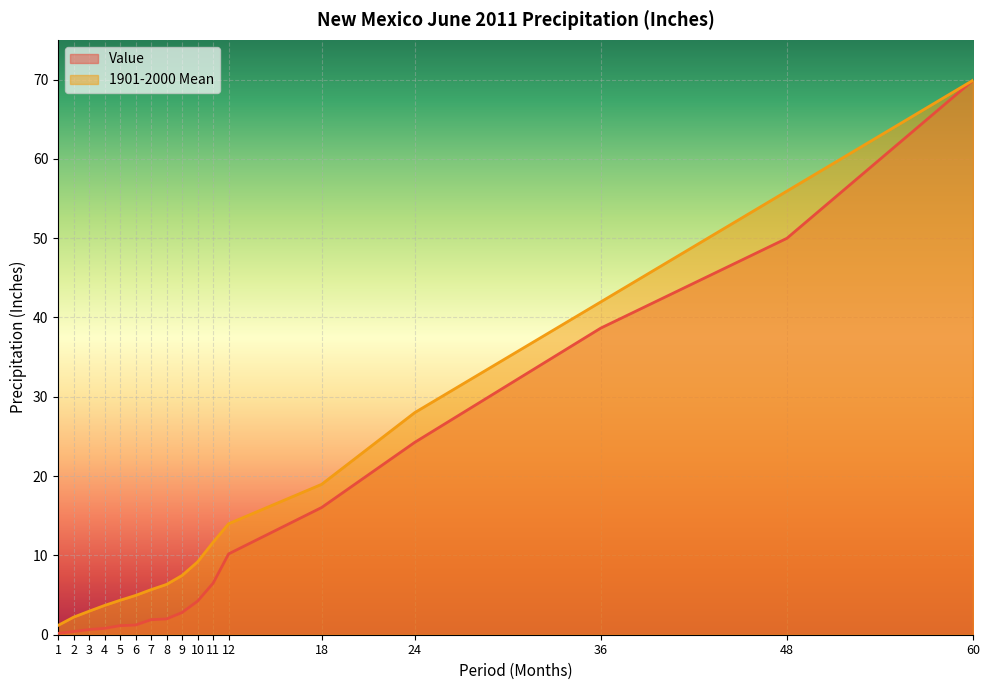

Which series has the largest total across all categories?

1901-2000 Mean